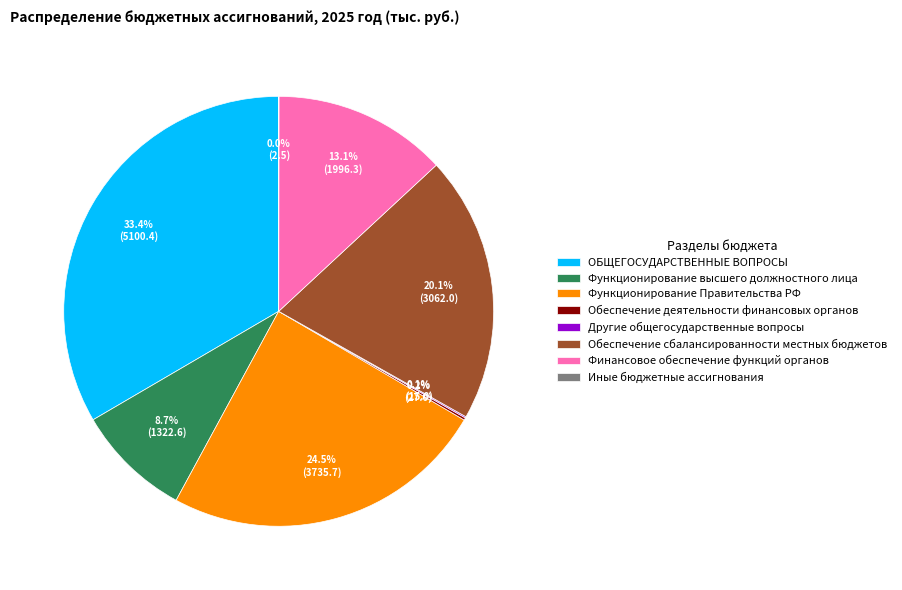

Is the sum of Функционирование Правительства РФ and ОБЩЕГОСУДАРСТВЕННЫЕ ВОПРОСЫ greater than half?

Yes